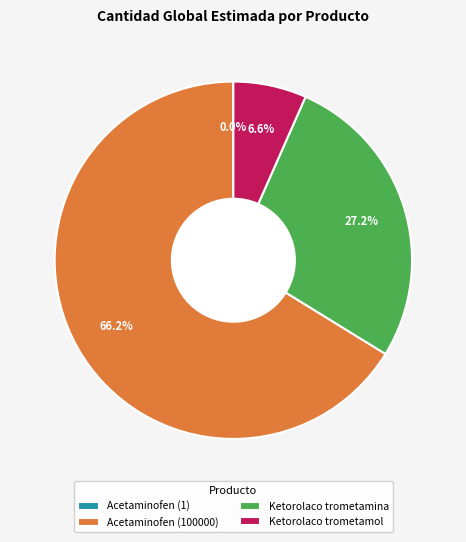

Which has a higher value, Acetaminofen (100000) or Ketorolaco trometamol?

Acetaminofen (100000)